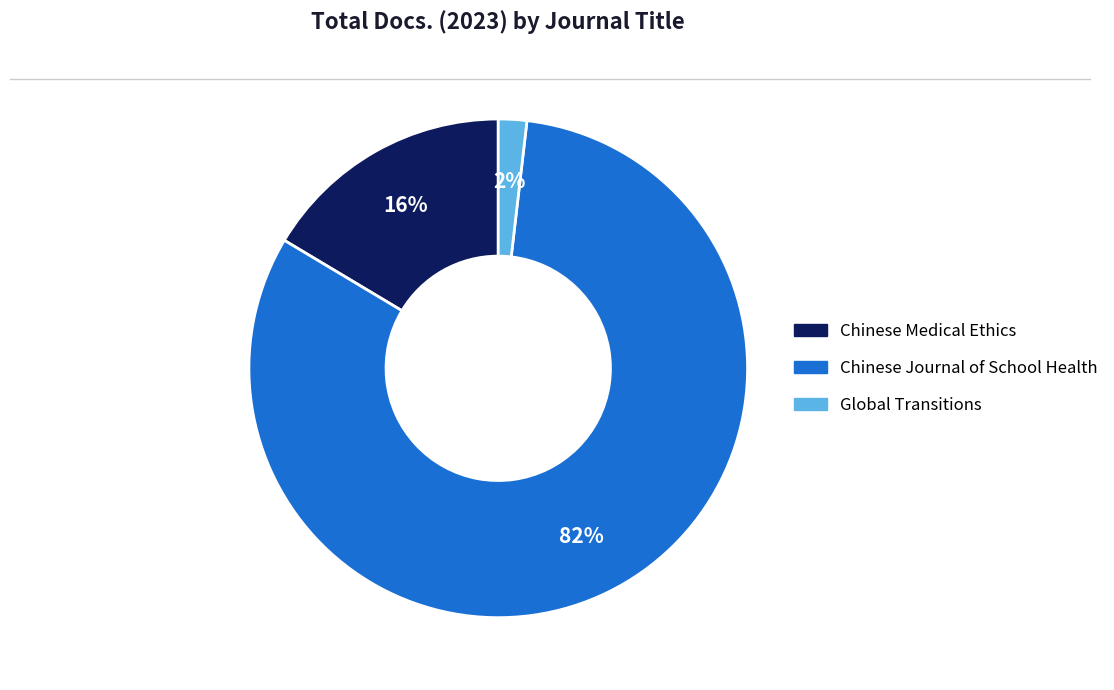

Which slice represents more than half of the pie?

Chinese Journal of School Health